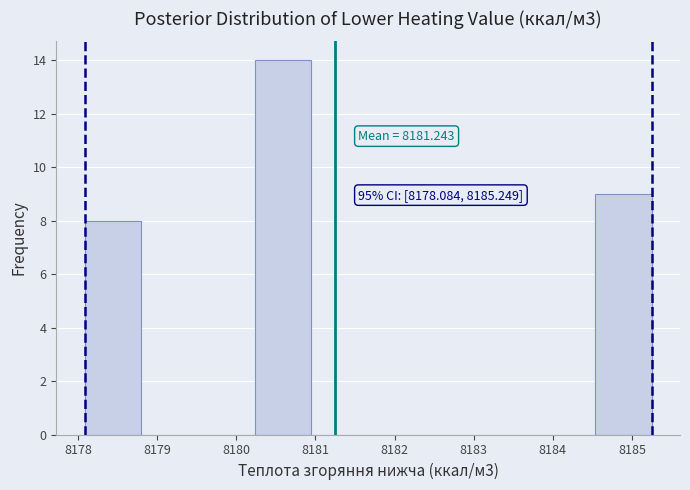

Which range on the x-axis has the tallest bar?

8180.2 to 8180.9